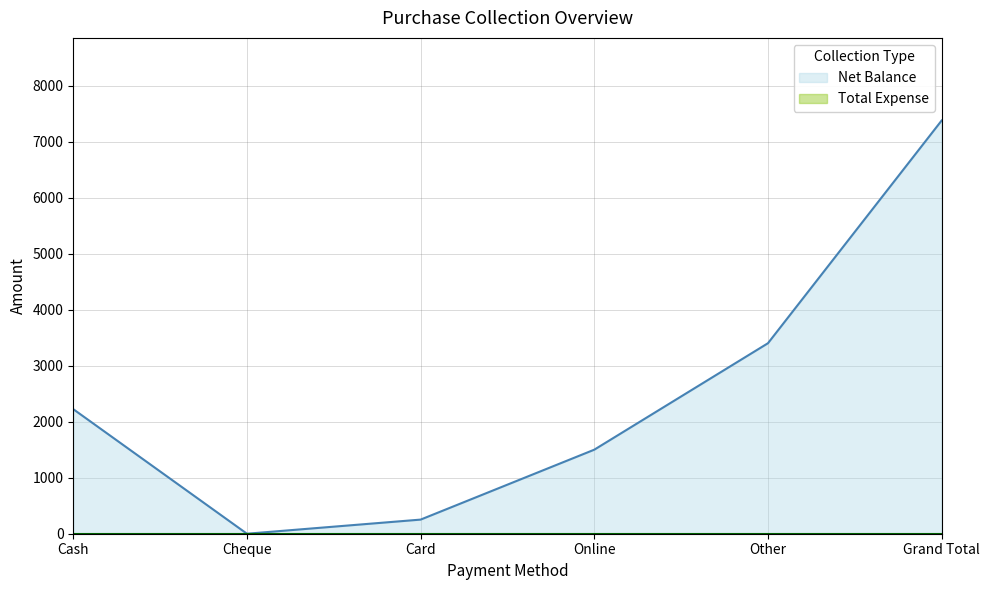

What is the maximum value shown in the chart?

7375